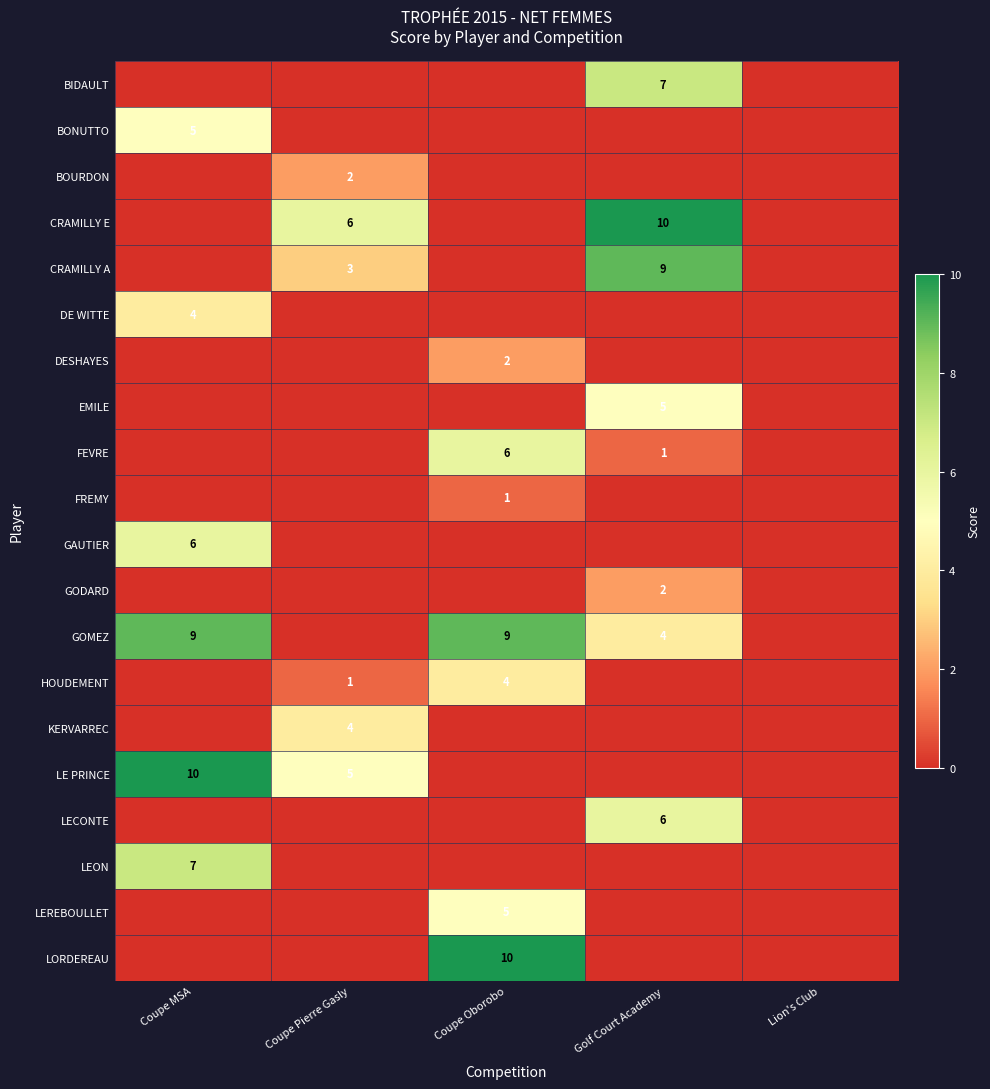

The DESHAYES series shows 2 at Coupe Oborobo. True or false?

True